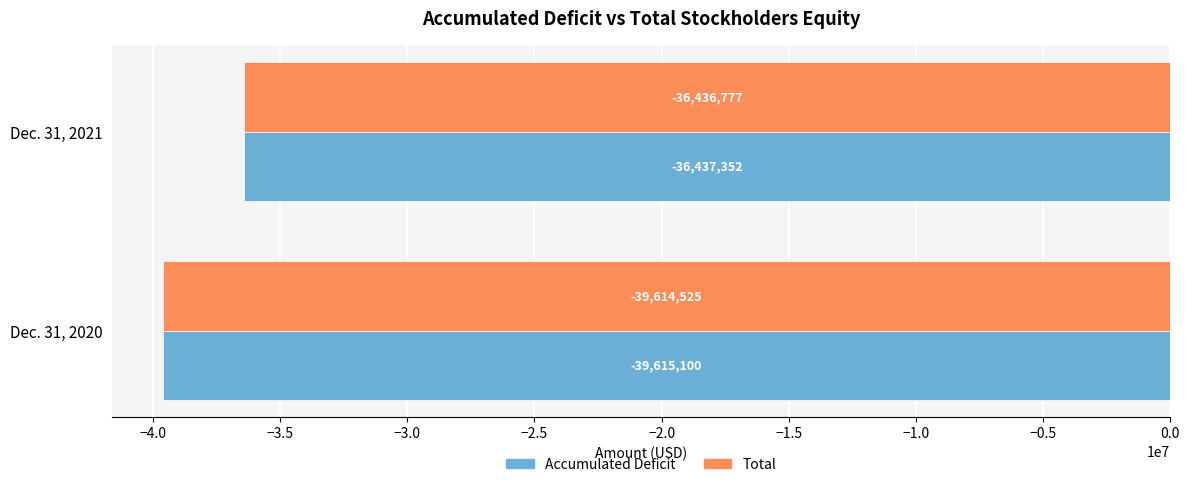

Is it true that Total equals -64879556 at Dec. 31, 2021?

False